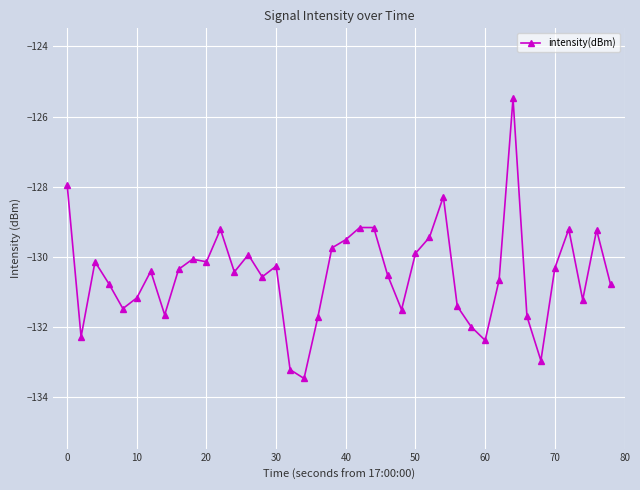

What is the value of the 32nd point from the left?

-130.7